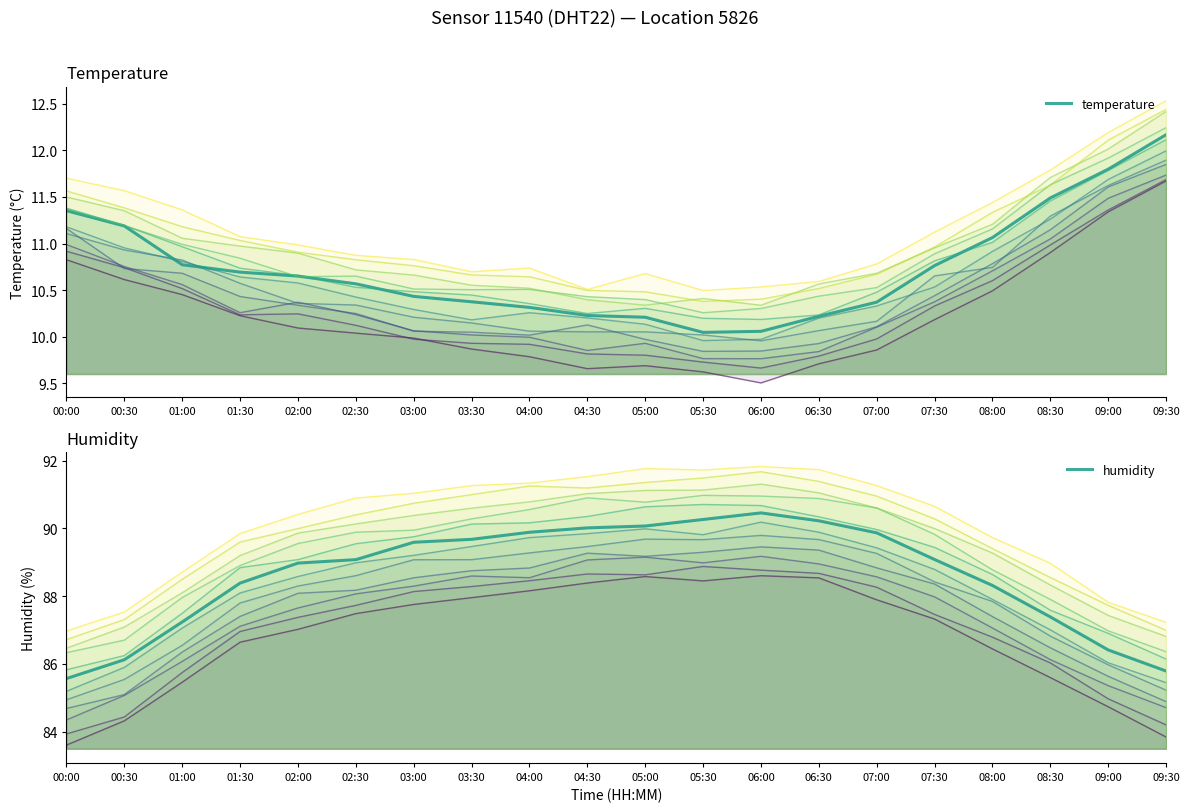

True or false: humidity and temperature cross at least once.

False